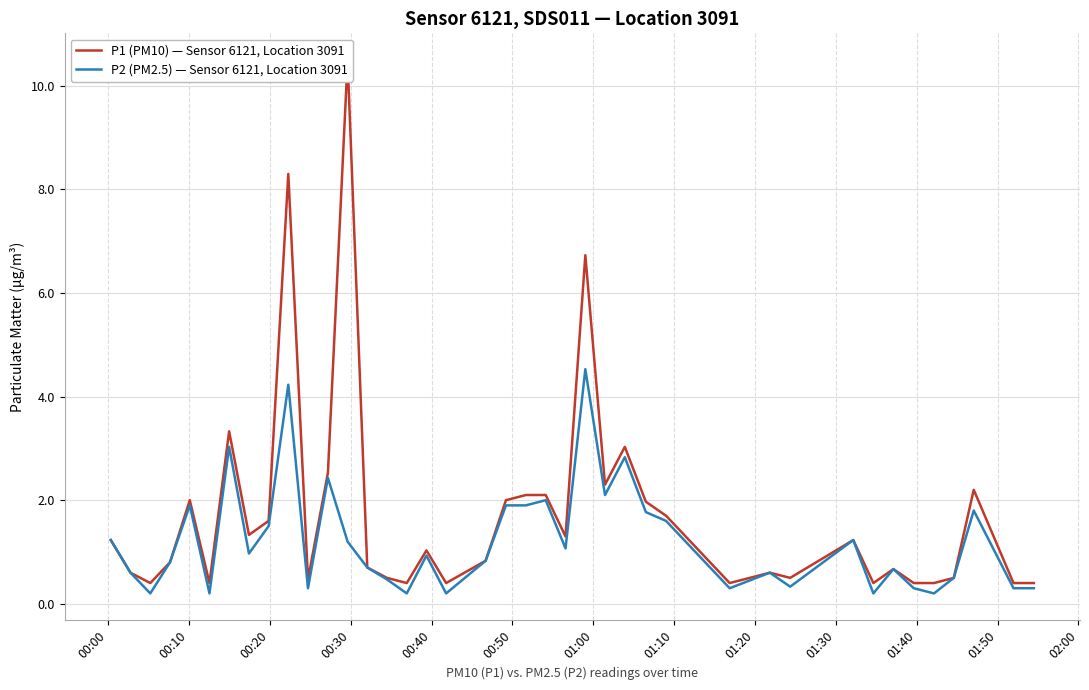

At how many categories does at least one series exceed 6?

3